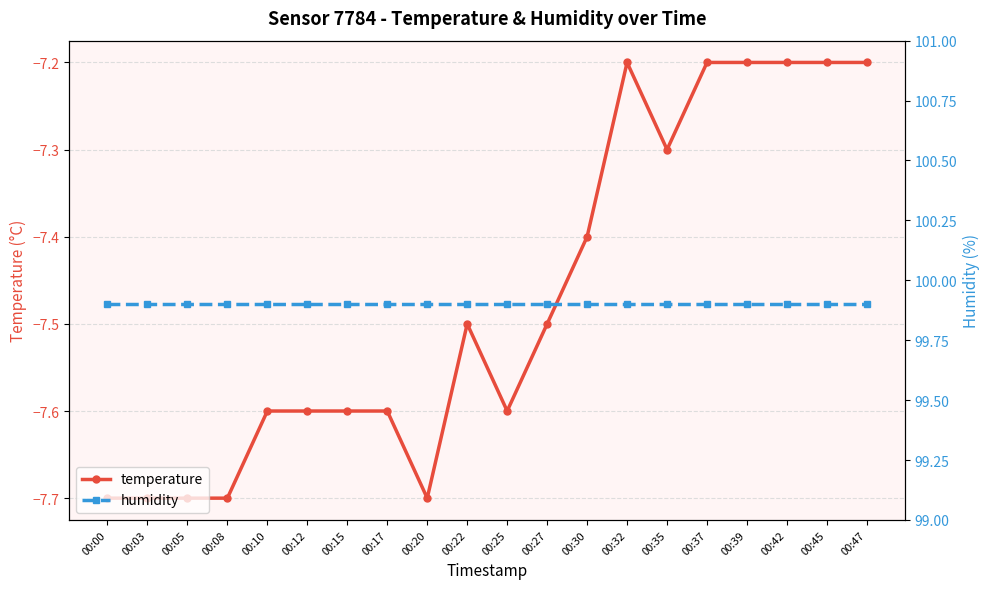

At 00:37, list the series in order from largest to smallest.

humidity, temperature